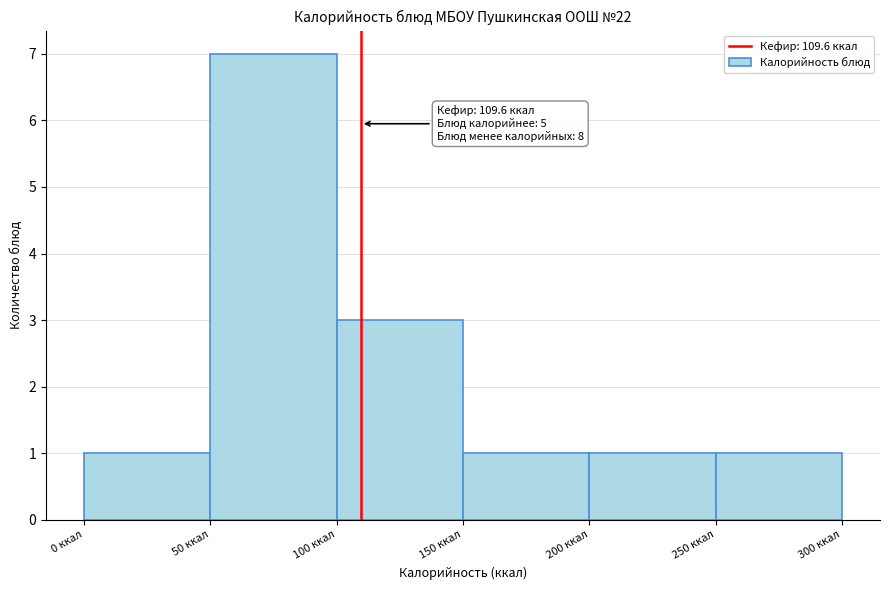

Which range on the x-axis has the tallest bar?

50 to 100